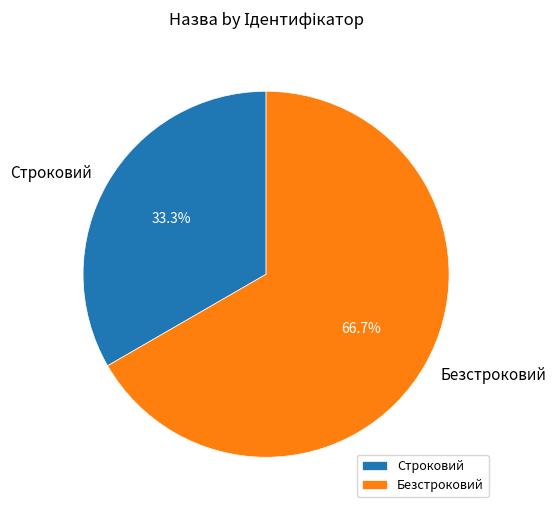

To the nearest percent, what is the average slice percentage?

50%